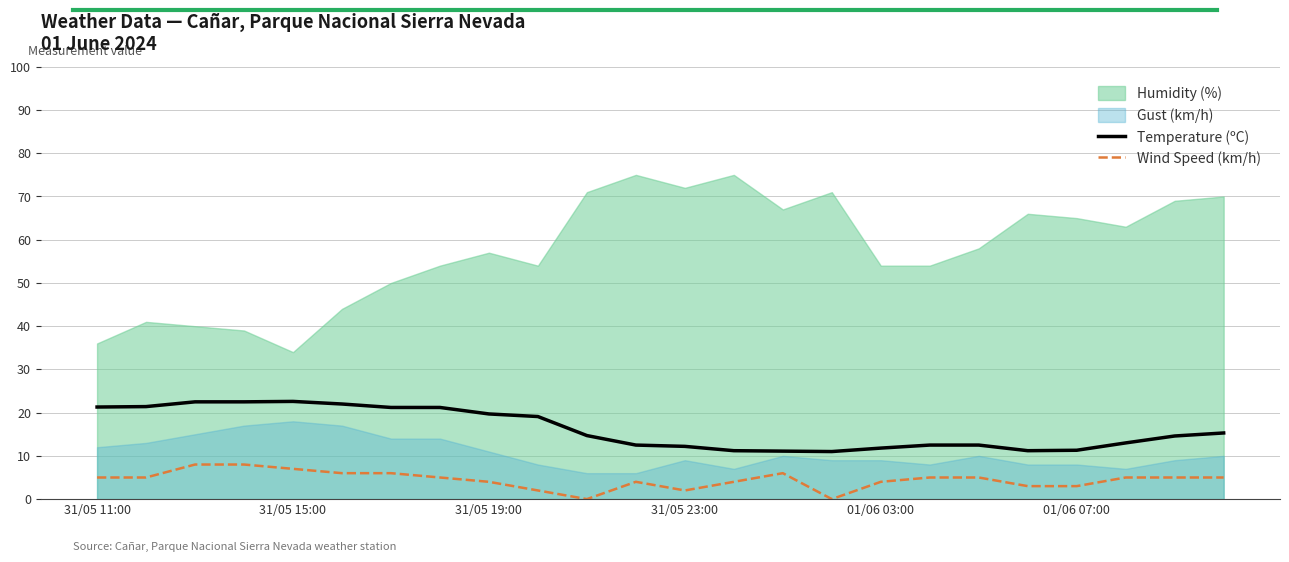

Is the value of Temperature (ºC) at 31/05 11:00 greater than the value of Wind Speed (km/h) at 6?

Yes